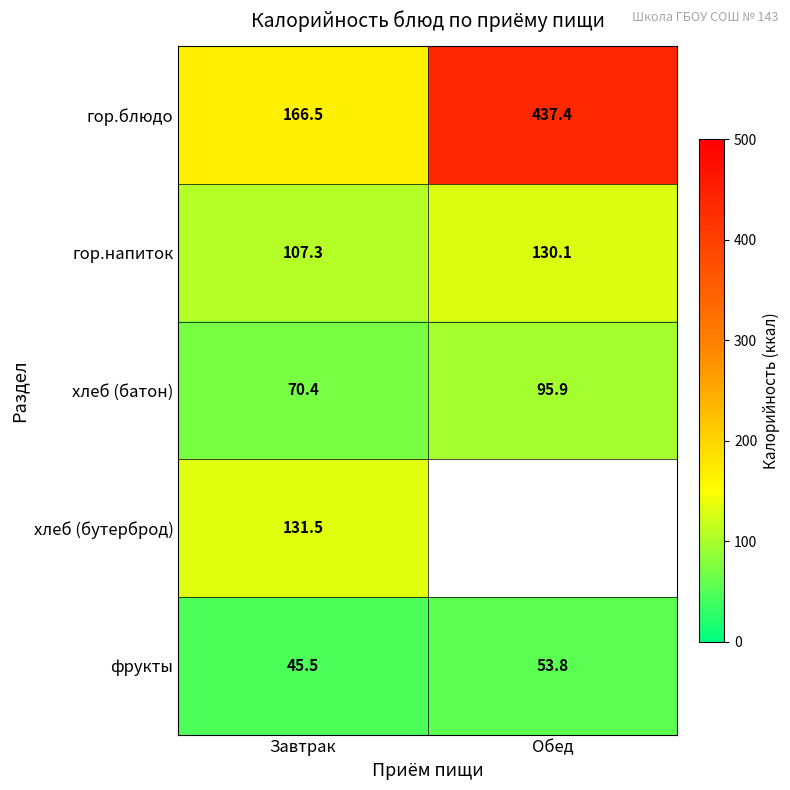

Where does the фрукты series first go above 53?

Обед